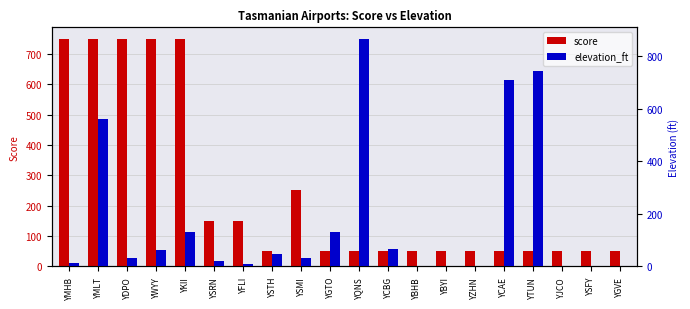

Reading left to right, what are all the values shown in this chart?

score: 750	750	750	750	750	150	150	50	250	50	50	50	50	50	50	50	50	50	50	50
elevation_ft: 13	562	33	62	132	20	10	48	31	131	867	67	0	0	0	710	745	0	0	0